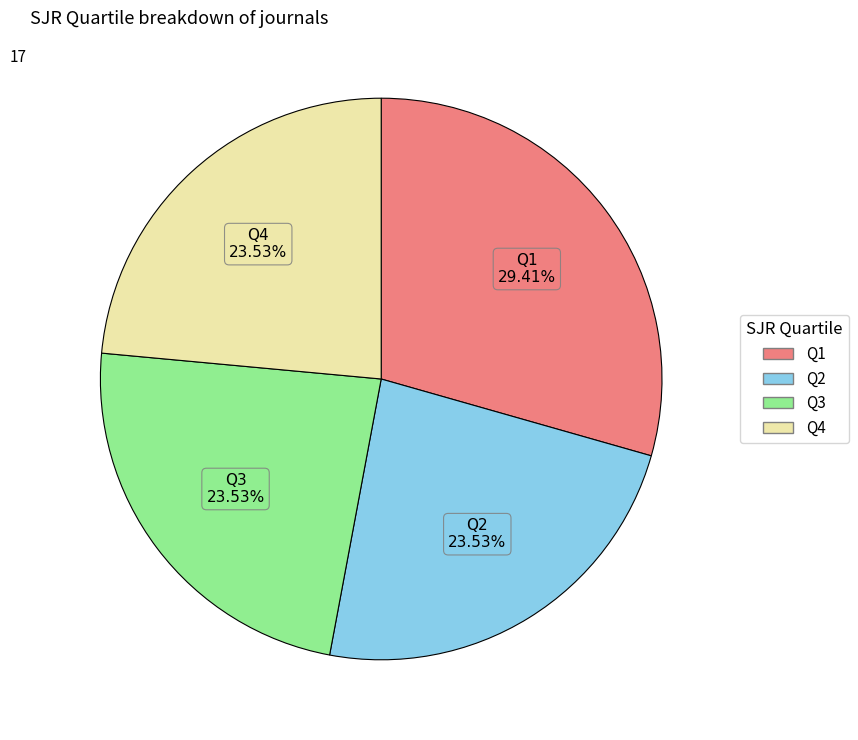

What is the total percentage of Q4 and Q3?

47.1%